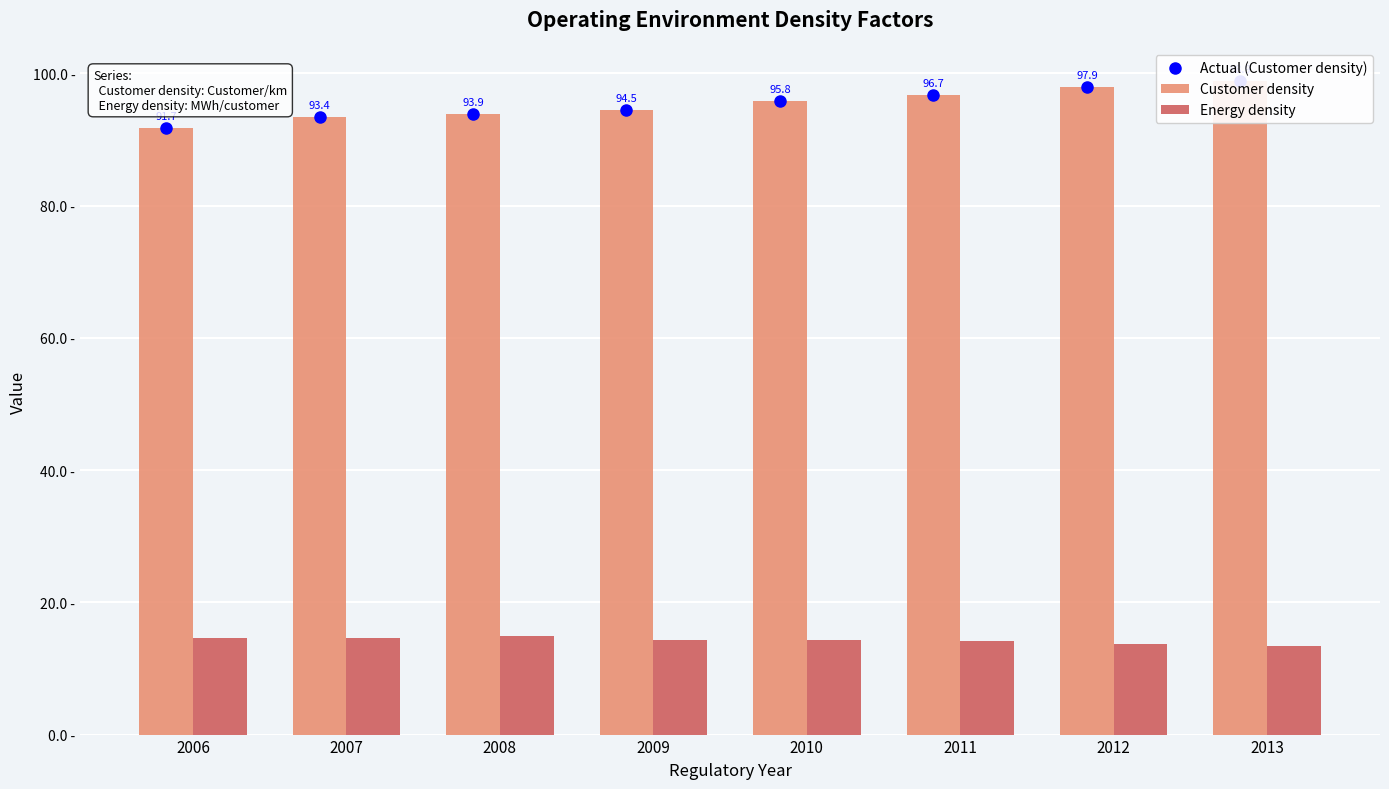

How many data points in Actual (Customer density) are less than 95?

4